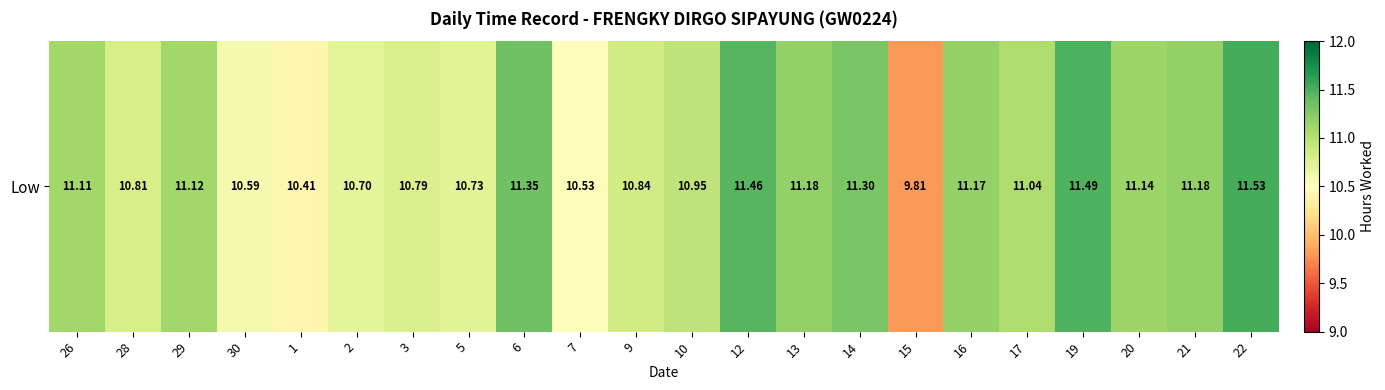

What is the average value?

11.0